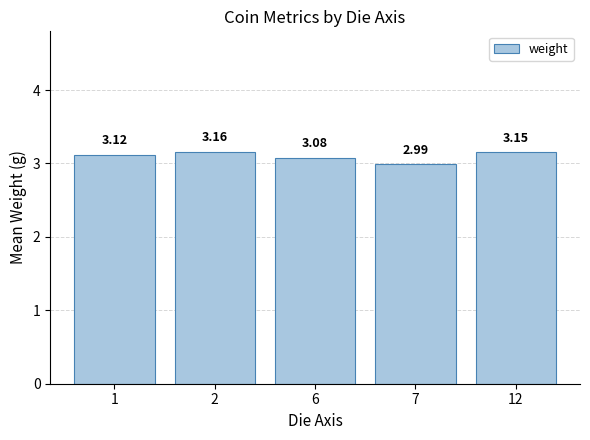

Approximately how many times larger is the value at 12 compared to 1?

1.0